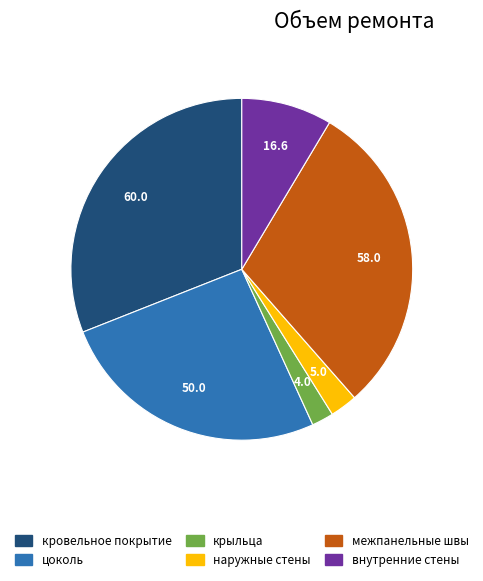

Which has a higher value, цоколь or крыльца?

цоколь